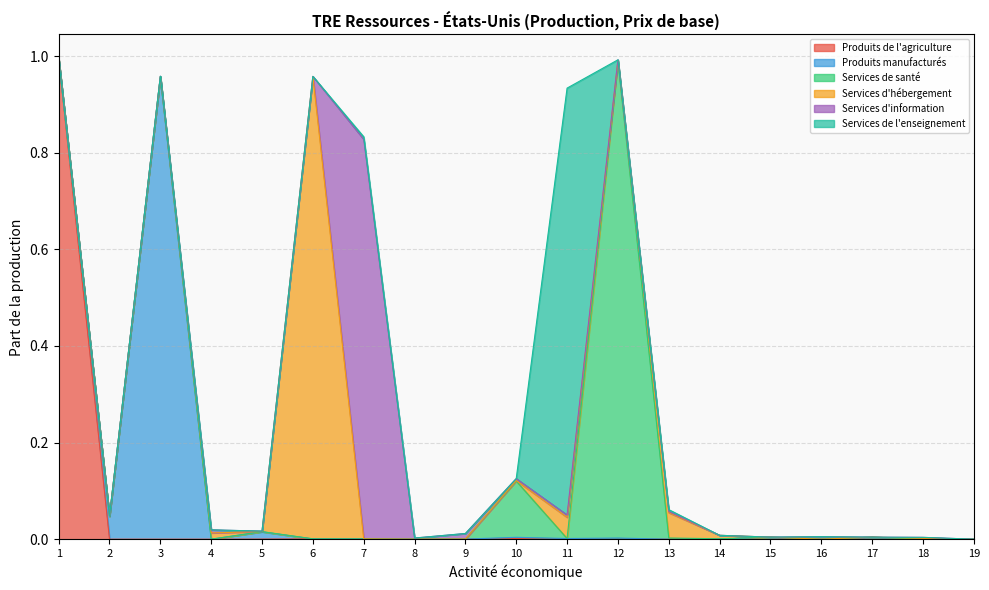

How many intersections are there between Services d'information and Produits de l'agriculture?

6